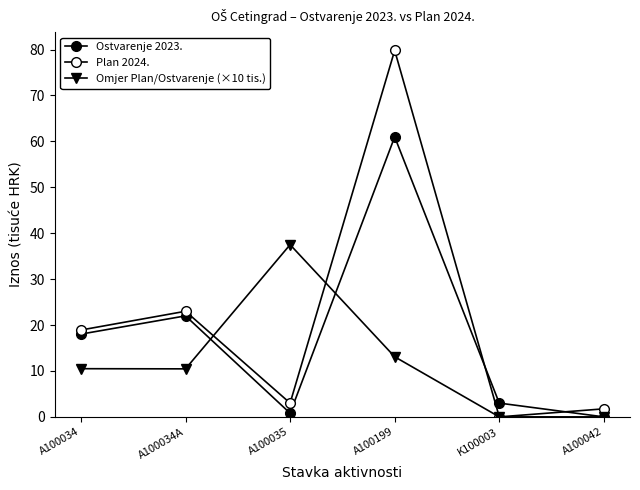

What position from the left is K100003?

5